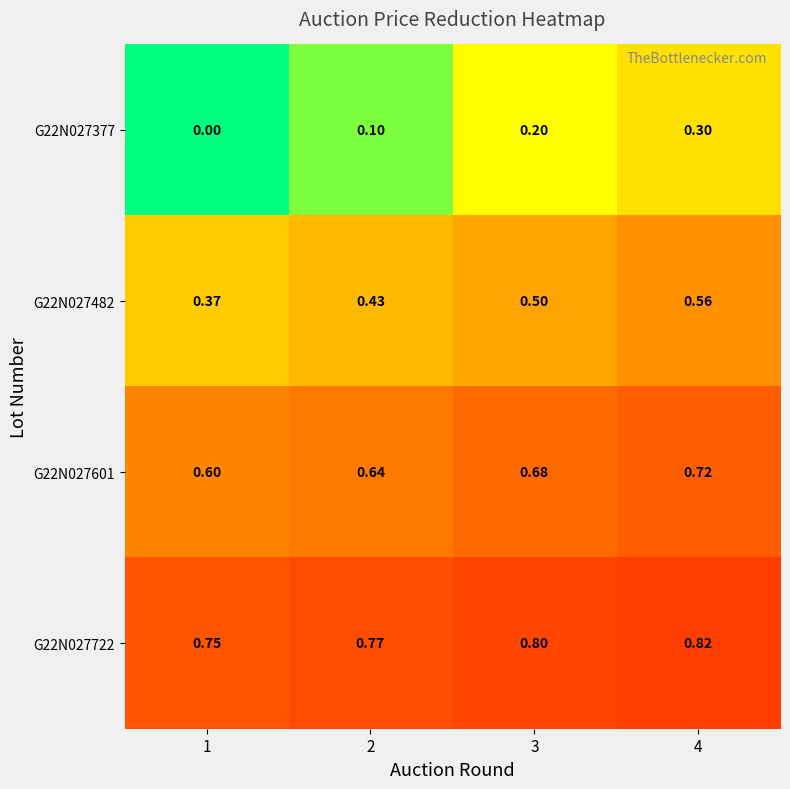

Is the value of G22N027482 at 1 greater than the value of G22N027601 at 4?

No